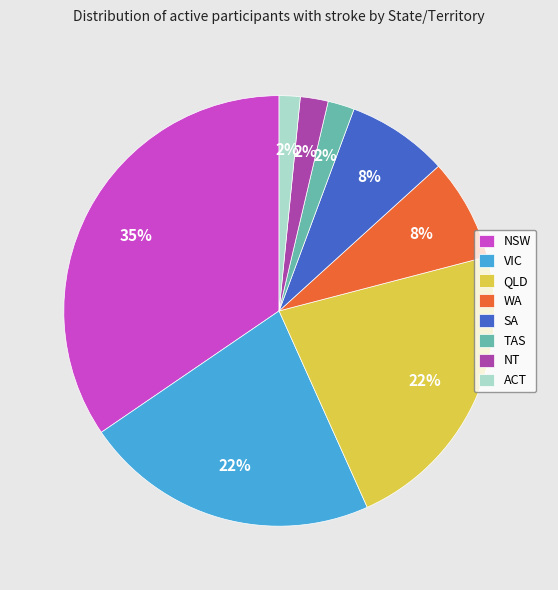

Combined, do TAS and SA account for over 50%?

No